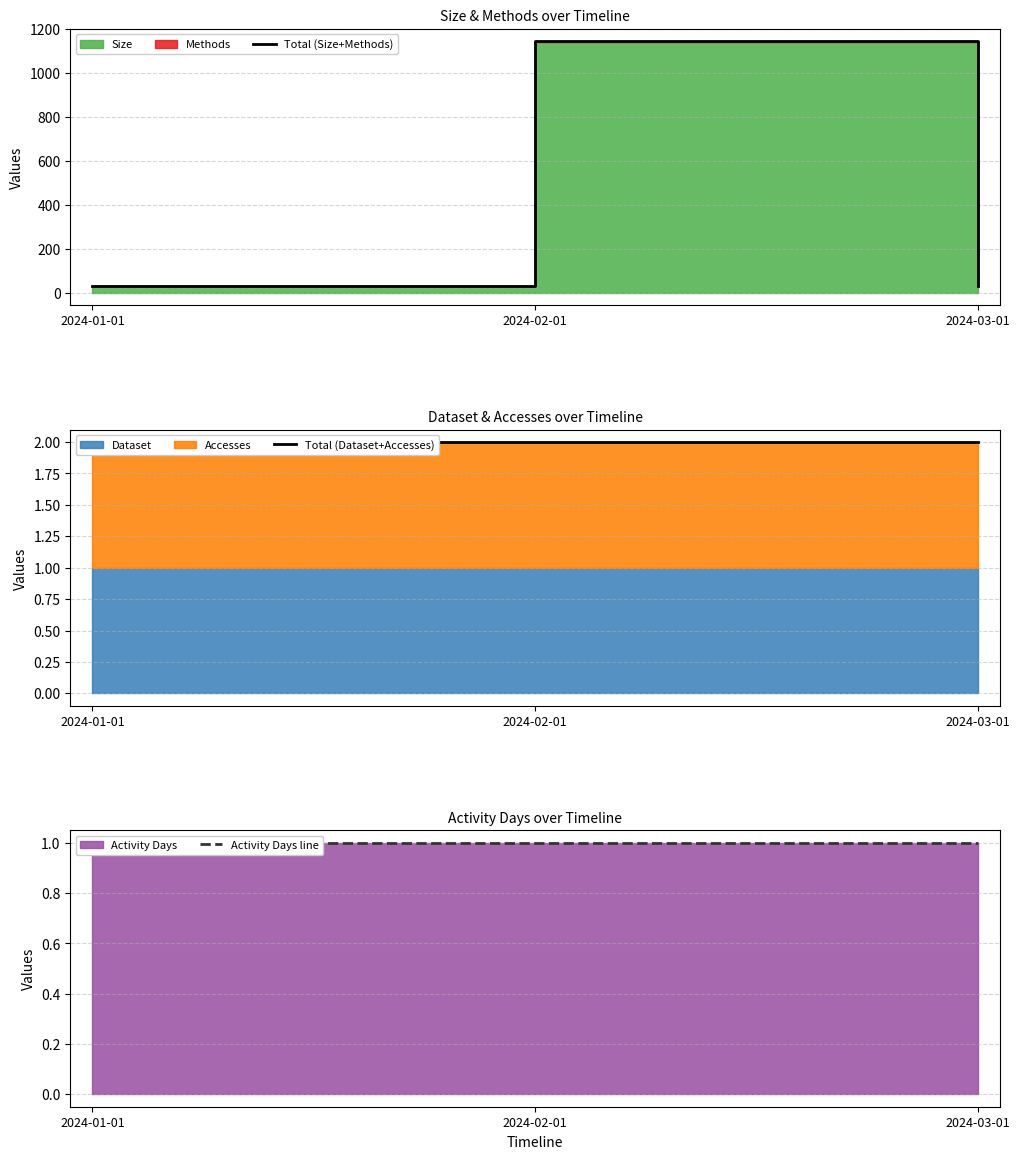

What is the maximum value for Total (Size+Methods)?

1143